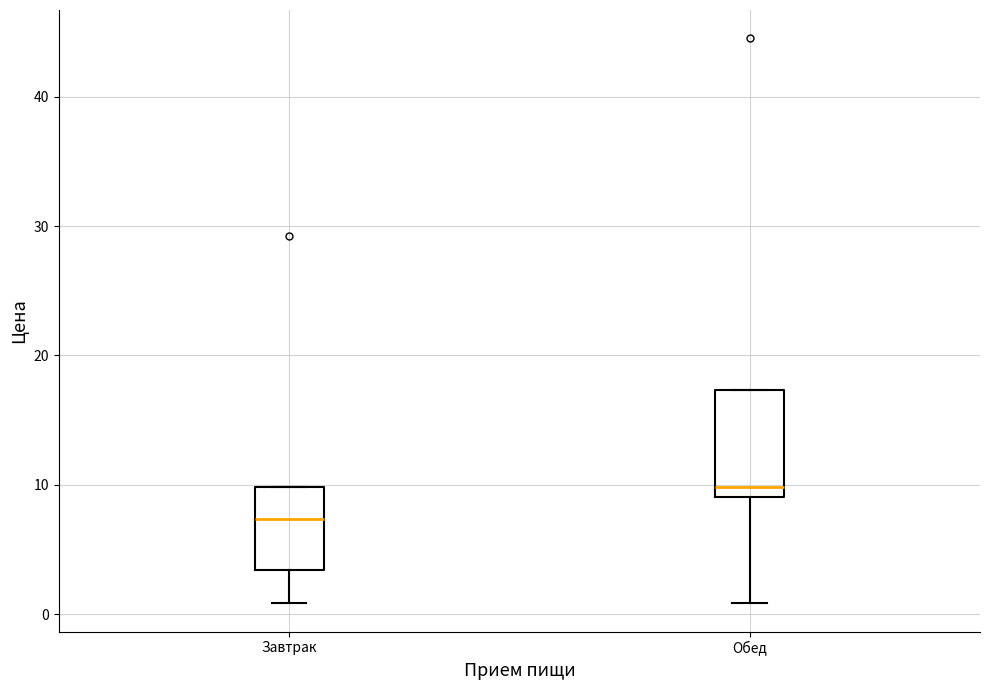

Where is the upper edge of the box for Обед on the y-axis? The values are not printed on the chart, so give them approximately, as read against the axis.

17